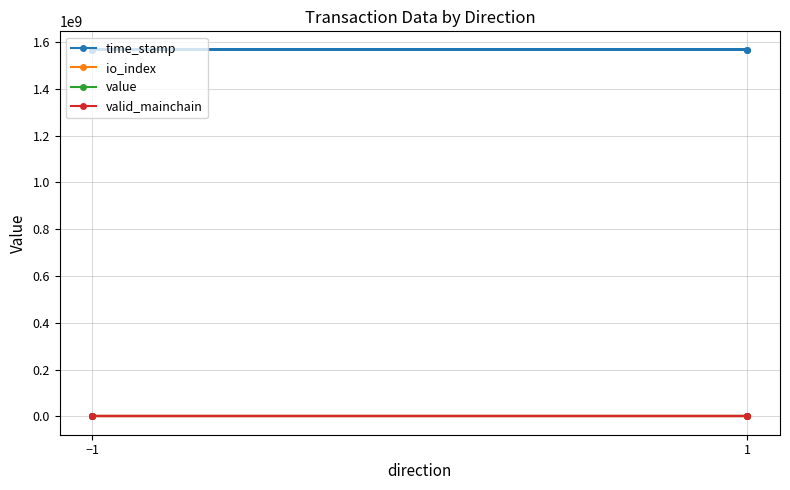

How many data points in time_stamp are less than 1567884274?

2